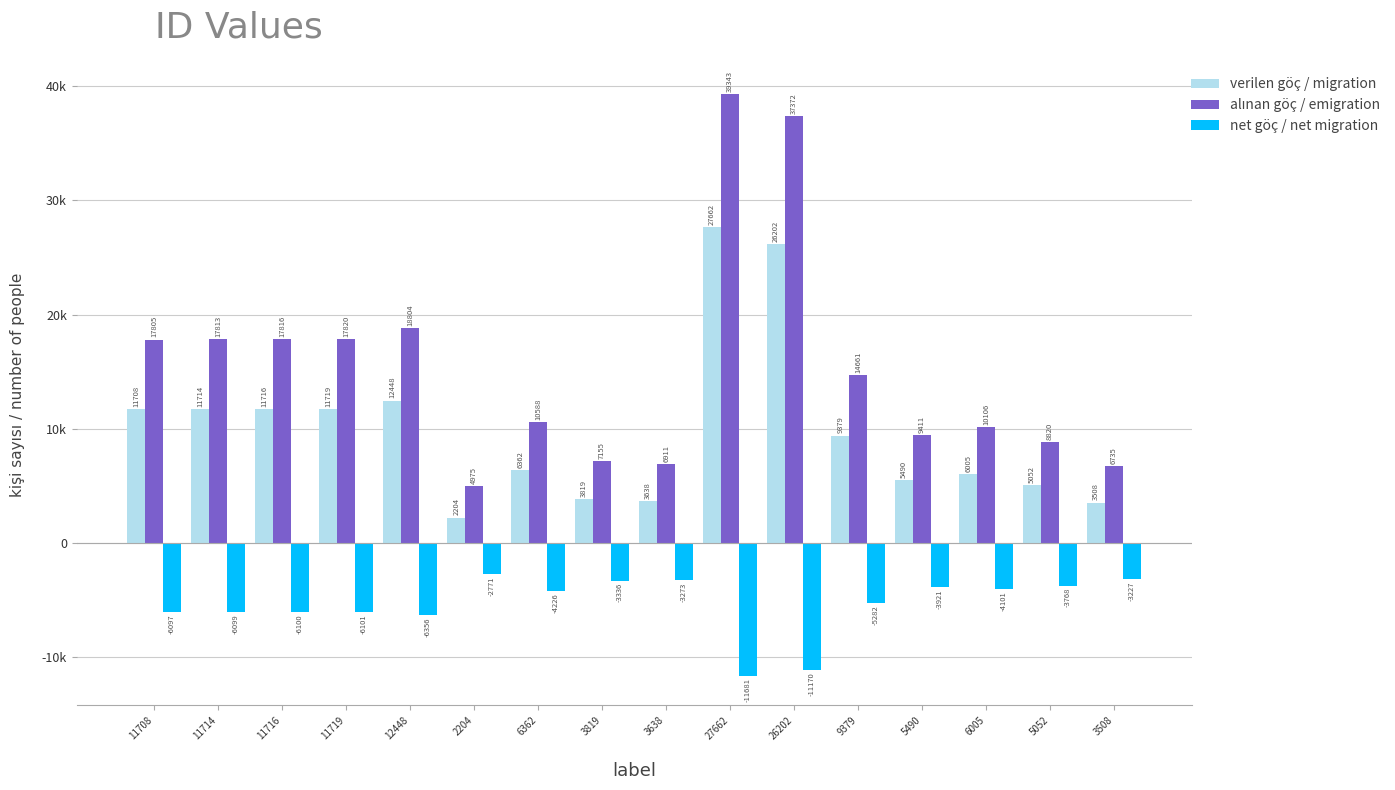

At which label is net göç / net migration closest to -7226?

12448